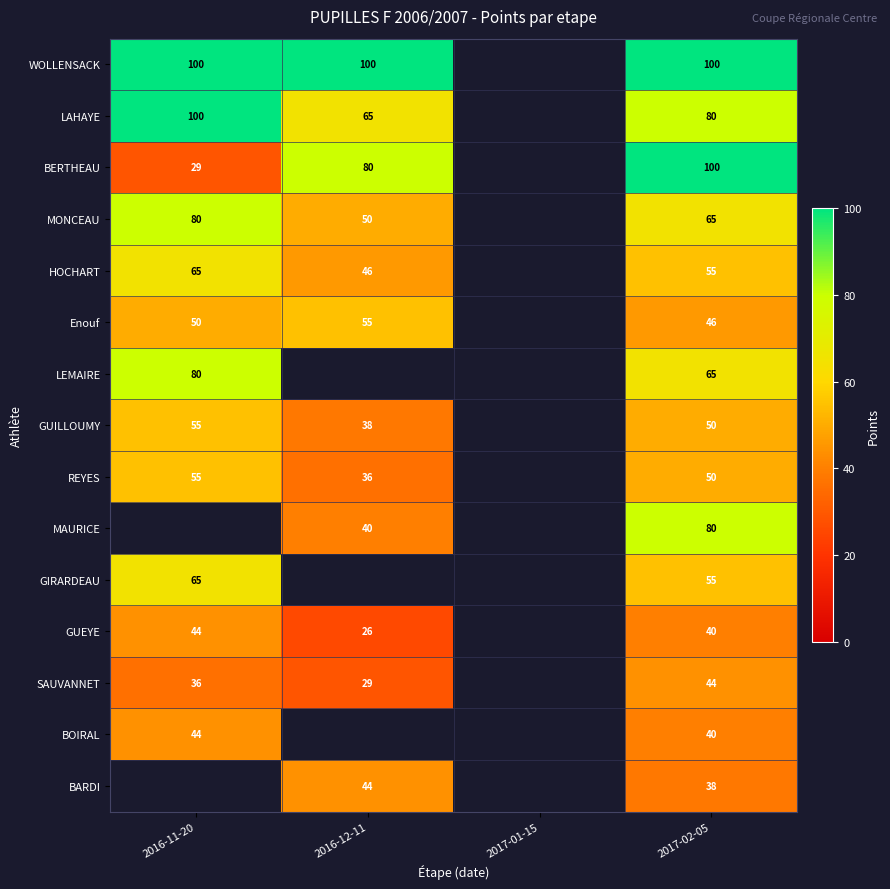

The value of BOIRAL at 2016-11-20 is 66. True or false?

False